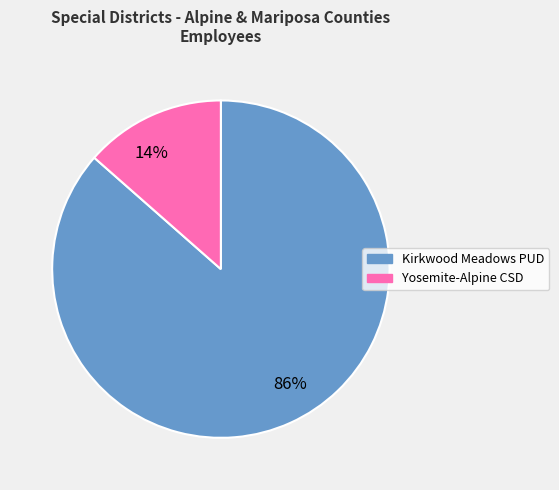

Between 14% and 86%, which is larger?

86%